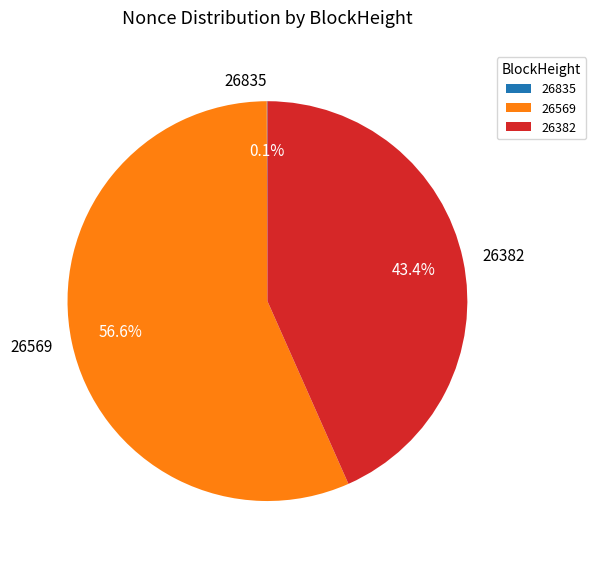

Which slice is the largest?

26569